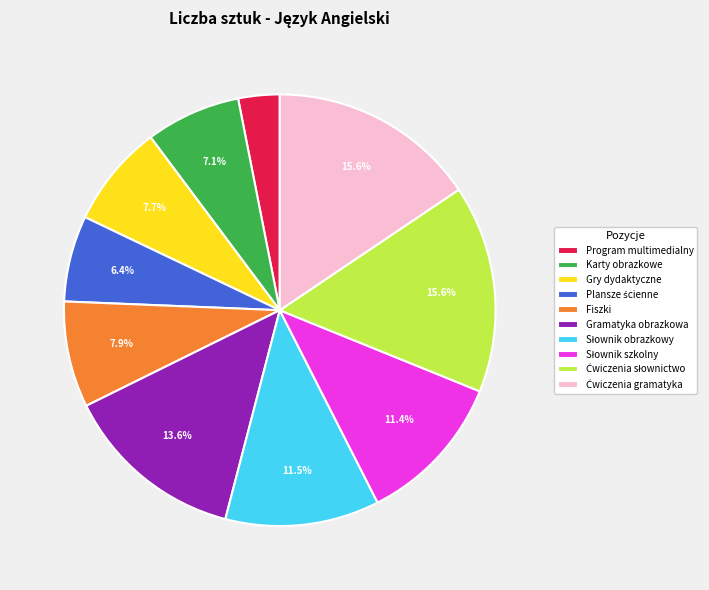

Does Fiszki represent more than half of the total?

No